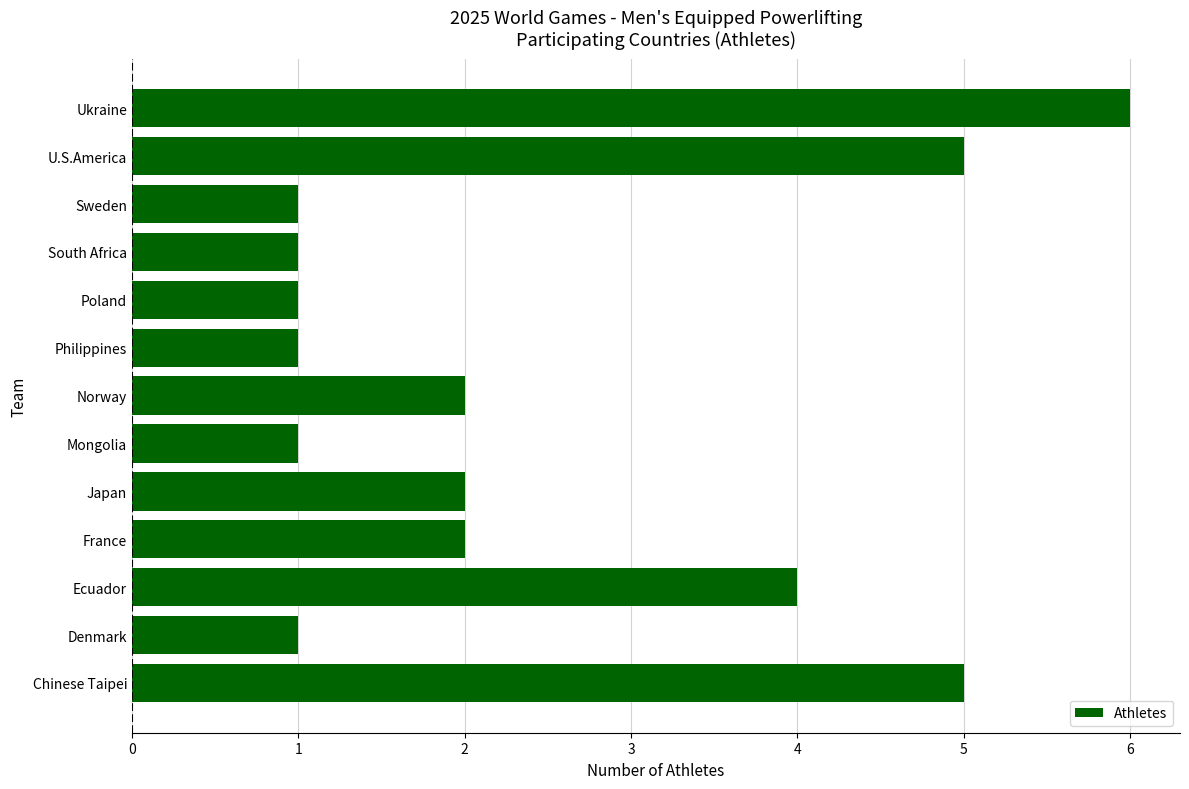

What is the greatest value displayed?

6